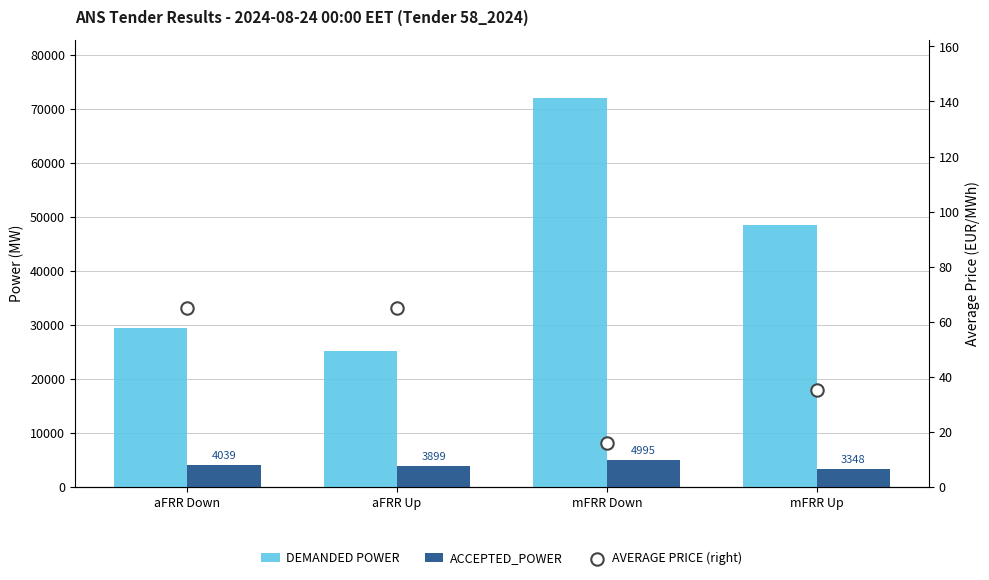

Which series reaches the maximum Y coordinate?

DEMANDED POWER